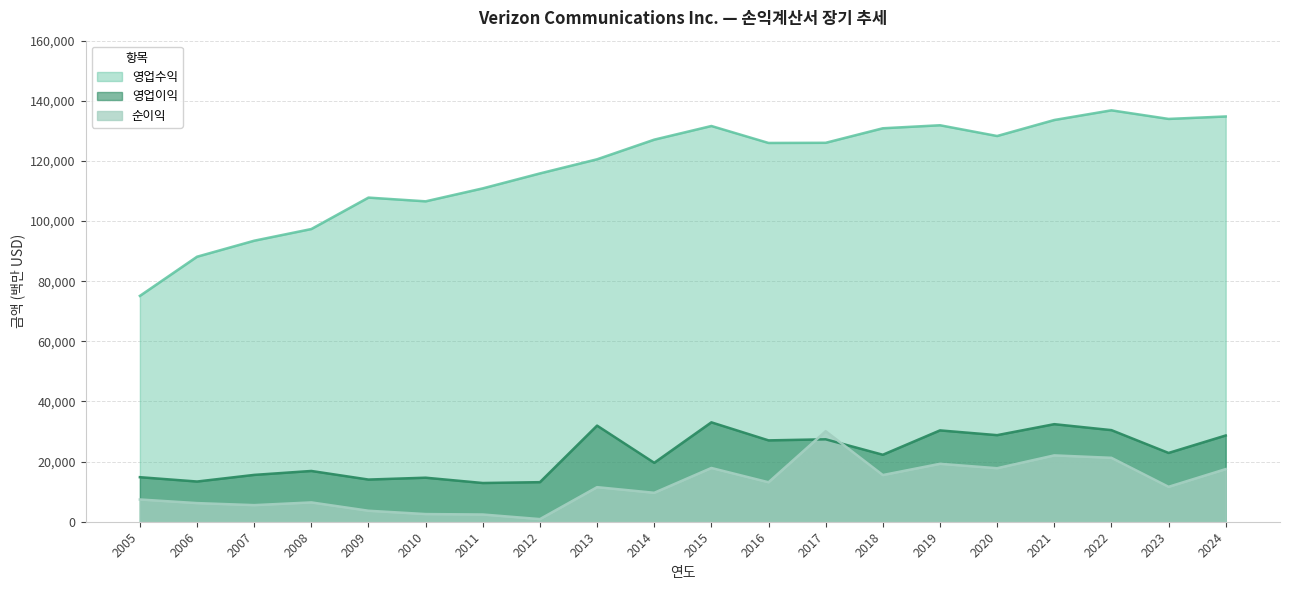

Which series changed the most between 2011 and 2014?

영업수익